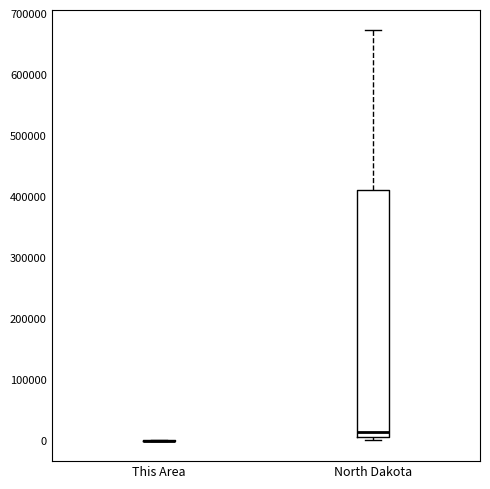

Reading left to right, read every box against the y-axis: the position of its median line, the range the box covers, and the ends of its whiskers. The values are not printed on the chart, so give them approximately, as read against the axis.

This Area: box collapsed to a line at 0, whiskers 0 to 0
North Dakota: median 10000 (just above the box's lower edge), box 10000 to 410000, whiskers 0 to 670000